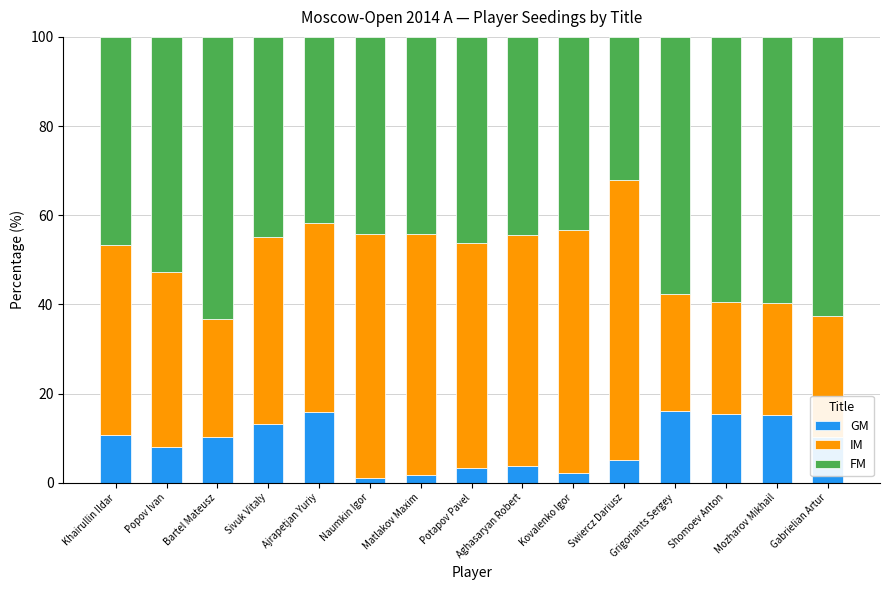

What is the approximate value of GM at Aghasaryan Robert?

3.8